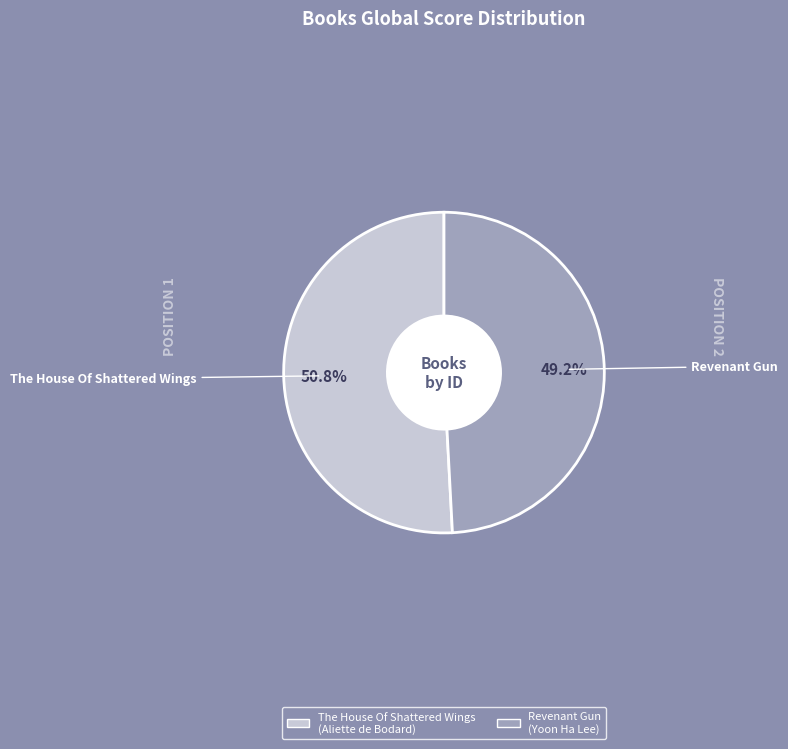

Does Revenant Gun represent more than half of the total?

No